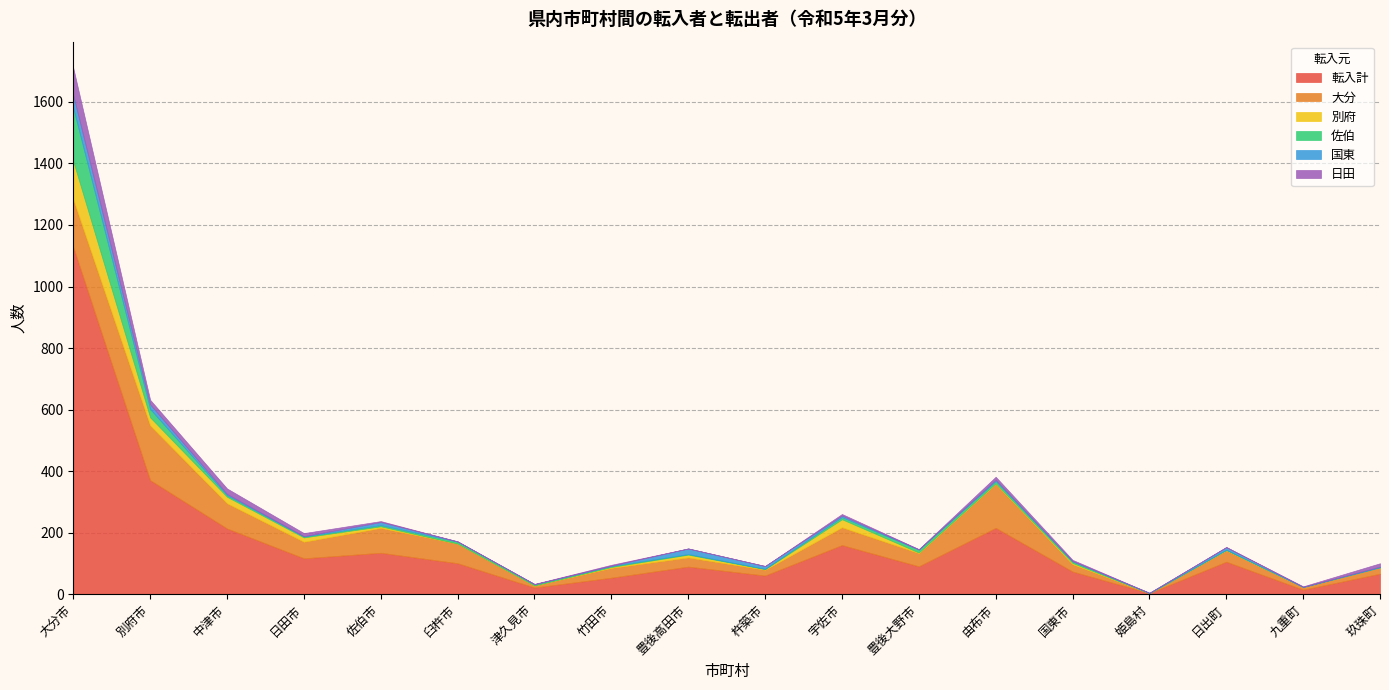

Reading left to right, extract all data points from this chart.

転入計: 大分市=1128	別府市=371	中津市=214	日田市=117	佐伯市=135	臼杵市=101	津久見市=22	竹田市=54	豊後高田市=90	杵築市=61	宇佐市=160	豊後大野市=91	由布市=216	国東市=74	姫島村=4	日出町=106	九重町=15	玖珠町=67
大分: 大分市=156	別府市=178	中津市=82	日田市=54	佐伯市=81	臼杵市=64	津久見市=7	竹田市=32	豊後高田市=30	杵築市=19	宇佐市=58	豊後大野市=43	由布市=143	国東市=24	姫島村=0	日出町=37	九重町=8	玖珠町=21
別府: 大分市=123	別府市=26	中津市=21	日田市=14	佐伯市=5	臼杵市=0	津久見市=0	竹田市=3	豊後高田市=9	杵築市=2	宇佐市=26	豊後大野市=2	由布市=2	国東市=4	姫島村=0	日出町=1	九重町=1	玖珠町=0
佐伯: 大分市=173	別府市=27	中津市=5	日田市=3	佐伯市=4	臼杵市=6	津久見市=4	竹田市=3	豊後高田市=2	杵築市=1	宇佐市=7	豊後大野市=9	由布市=7	国東市=5	姫島村=0	日出町=1	九重町=0	玖珠町=0
国東: 大分市=41	別府市=15	中津市=4	日田市=1	佐伯市=10	臼杵市=1	津久見市=0	竹田市=1	豊後高田市=18	杵築市=9	宇佐市=5	豊後大野市=1	由布市=4	国東市=1	姫島村=1	日出町=8	九重町=0	玖珠町=2
日田: 大分市=89	別府市=15	中津市=18	日田市=10	佐伯市=3	臼杵市=0	津久見市=1	竹田市=3	豊後高田市=0	杵築市=0	宇佐市=5	豊後大野市=1	由布市=10	国東市=4	姫島村=0	日出町=1	九重町=2	玖珠町=11